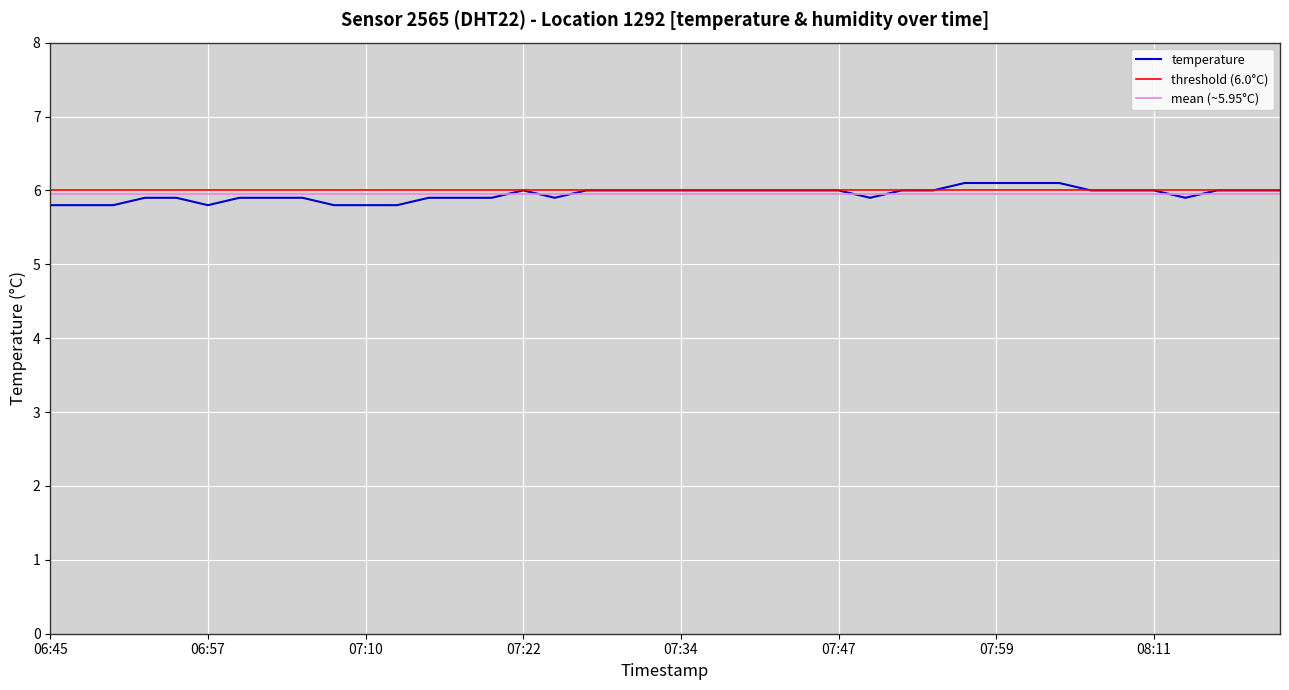

Where is the first local minimum?

06:57